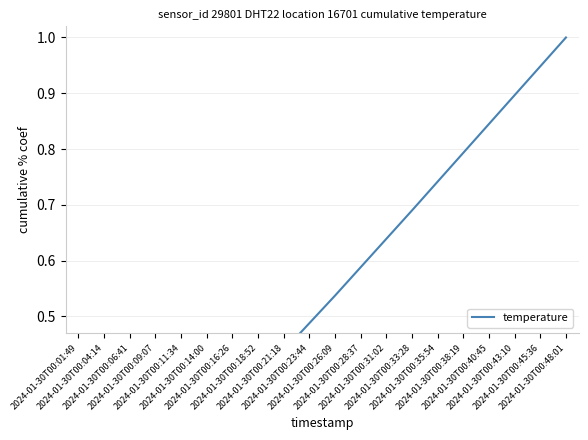

The value at 2024-01-30T00:35:54 is 1.1. True or false?

False